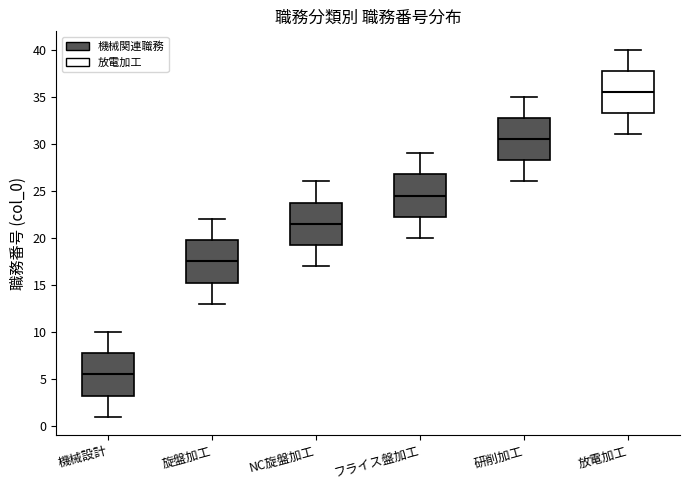

Where does the median line of the box for 旋盤加工 sit on the y-axis? The values are not printed on the chart, so give them approximately, as read against the axis.

17.5